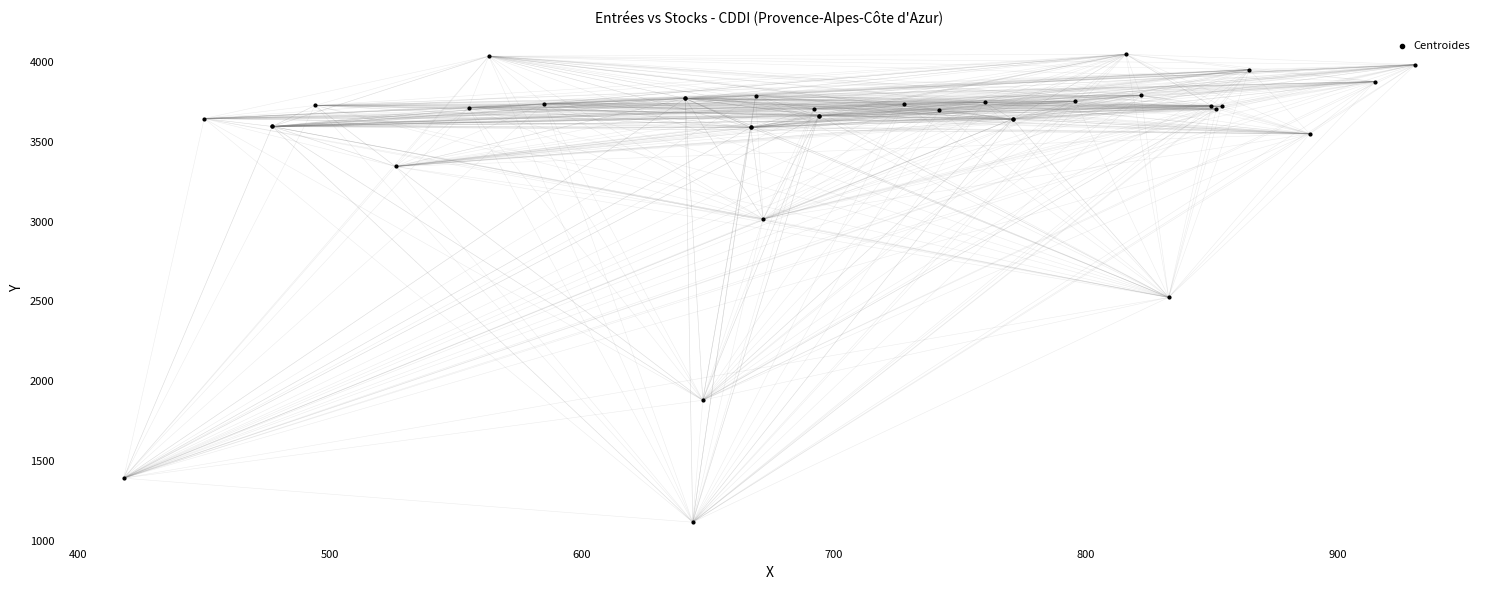

What Y value in the scatter plot is closest to 2582?

2525